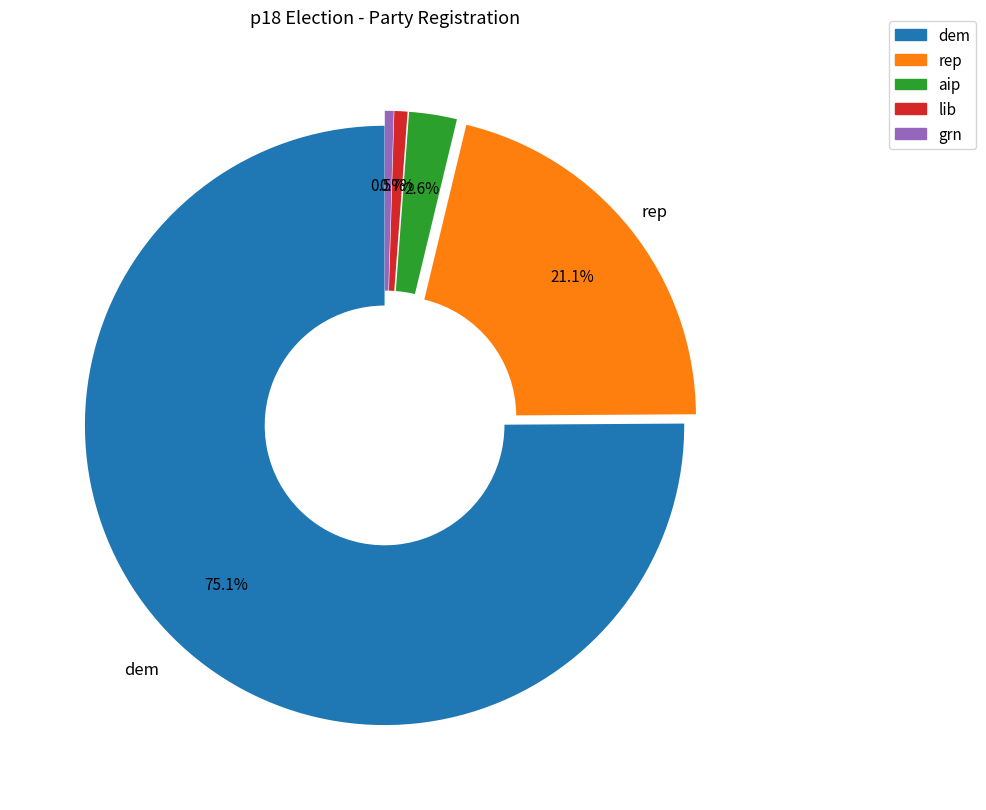

Is there any slice that represents more than half of the pie?

Yes